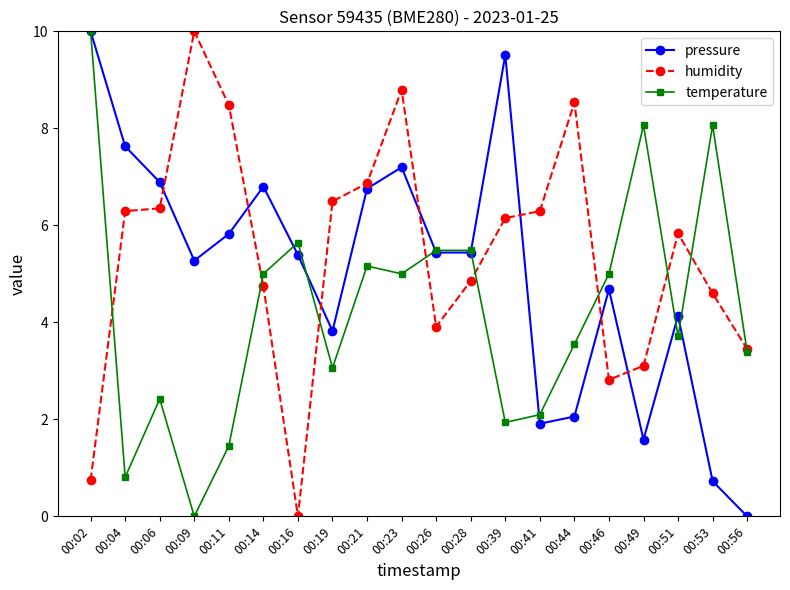

Is this an area chart (filled region under the line)?

No